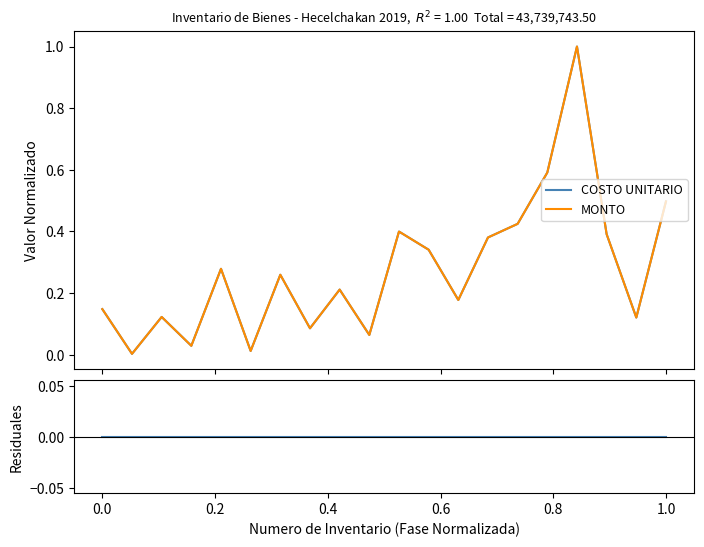

The COSTO UNITARIO series shows 0.6 at 10. True or false?

False